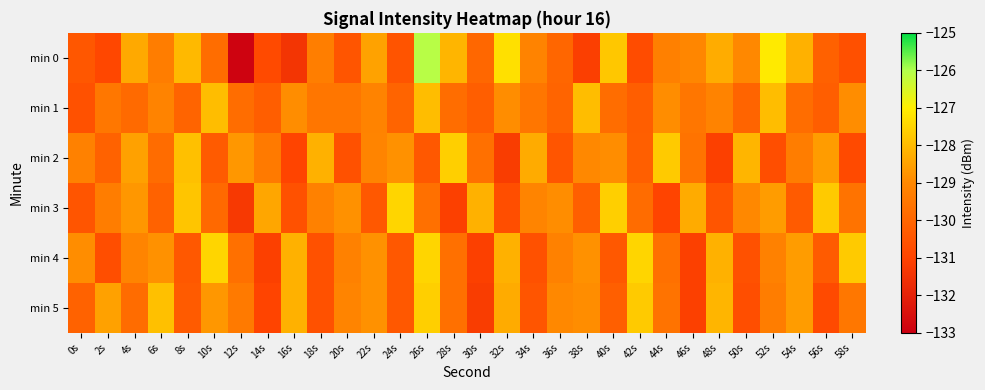

Reading right to left, transcribe all the data shown in this chart.

min 0: 58s=-130.6	56s=-130.1	54s=-128.2	52s=-127.1	50s=-129.0	48s=-128.3	46s=-129.0	44s=-129.2	42s=-130.8	40s=-127.8	38s=-131.1	36s=-130.0	34s=-129.1	32s=-127.3	30s=-129.9	28s=-128.1	26s=-126.1	24s=-130.5	22s=-128.5	20s=-130.5	18s=-129.3	16s=-131.4	14s=-130.8	12s=-132.9	10s=-129.8	8s=-128.0	6s=-129.3	4s=-128.4	2s=-130.9	0s=-130.4
min 1: 58s=-128.9	56s=-130.2	54s=-129.8	52s=-127.9	50s=-130.0	48s=-129.1	46s=-129.5	44s=-128.9	42s=-130.2	40s=-129.8	38s=-127.9	36s=-130.0	34s=-129.5	32s=-128.9	30s=-130.2	28s=-129.8	26s=-127.9	24s=-130.0	22s=-129.1	20s=-129.5	18s=-129.5	16s=-128.9	14s=-130.2	12s=-129.8	10s=-127.9	8s=-130.0	6s=-129.1	4s=-129.9	2s=-129.5	0s=-130.6
min 2: 58s=-130.8	56s=-128.6	54s=-129.3	52s=-130.7	50s=-128.1	48s=-131.1	46s=-129.6	44s=-127.7	42s=-130.2	40s=-128.9	38s=-129.0	36s=-130.5	34s=-128.3	32s=-131.2	30s=-129.7	28s=-127.6	26s=-130.4	24s=-128.8	22s=-129.1	20s=-130.6	18s=-128.2	16s=-131.0	14s=-129.4	12s=-128.7	10s=-130.3	8s=-127.9	6s=-129.8	4s=-128.5	2s=-130.1	0s=-129.2
min 3: 58s=-129.6	56s=-127.7	54s=-130.3	52s=-128.6	50s=-129.0	48s=-130.5	46s=-128.3	44s=-131.0	42s=-129.8	40s=-127.6	38s=-130.2	36s=-128.9	34s=-129.1	32s=-130.7	30s=-128.2	28s=-131.1	26s=-129.7	24s=-127.5	22s=-130.4	20s=-128.8	18s=-129.2	16s=-130.6	14s=-128.4	12s=-131.3	10s=-129.9	8s=-127.8	6s=-130.1	4s=-128.7	2s=-129.3	0s=-130.5
min 4: 58s=-127.7	56s=-130.3	54s=-128.6	52s=-129.2	50s=-130.6	48s=-128.2	46s=-131.1	44s=-129.7	42s=-127.5	40s=-130.4	38s=-128.8	36s=-129.2	34s=-130.6	32s=-128.2	30s=-131.1	28s=-129.7	26s=-127.5	24s=-130.4	22s=-128.8	20s=-129.2	18s=-130.6	16s=-128.2	14s=-131.1	12s=-129.7	10s=-127.5	8s=-130.4	6s=-128.8	4s=-129.1	2s=-130.7	0s=-128.9
min 5: 58s=-129.5	56s=-130.8	54s=-128.6	52s=-129.3	50s=-130.7	48s=-128.1	46s=-131.1	44s=-129.6	42s=-127.7	40s=-130.2	38s=-128.9	36s=-129.0	34s=-130.5	32s=-128.3	30s=-131.2	28s=-129.7	26s=-127.6	24s=-130.4	22s=-128.8	20s=-129.1	18s=-130.6	16s=-128.2	14s=-131.0	12s=-129.4	10s=-128.7	8s=-130.3	6s=-127.9	4s=-129.8	2s=-128.5	0s=-130.1